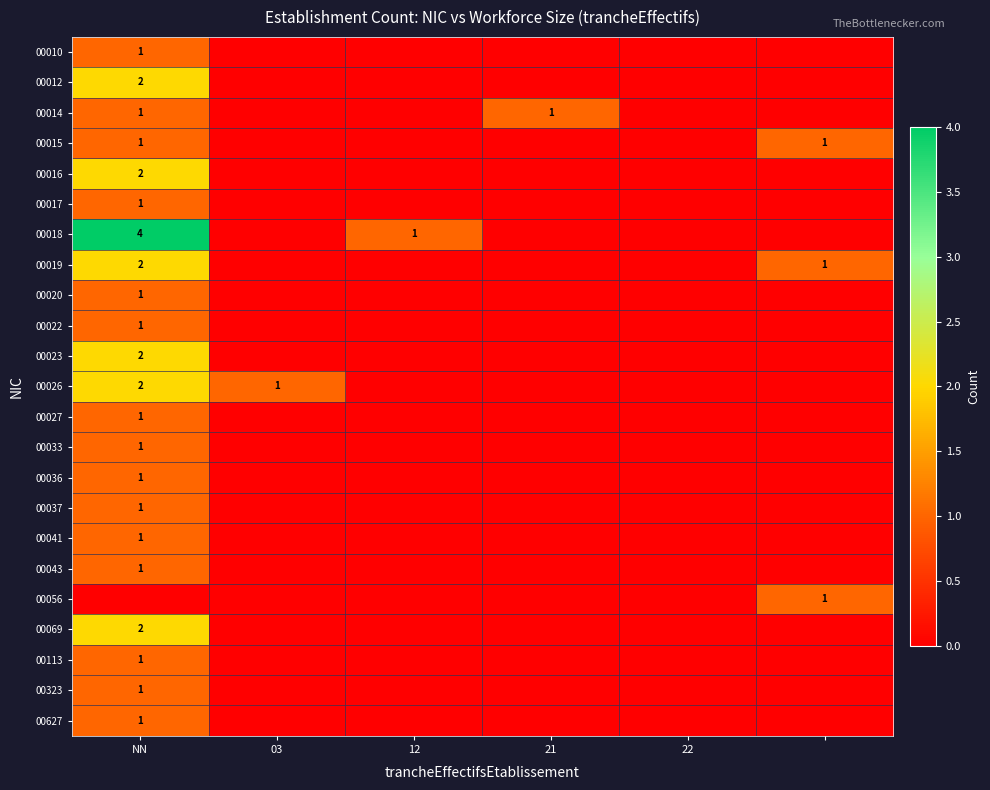

Count the number of data series in this chart.

23